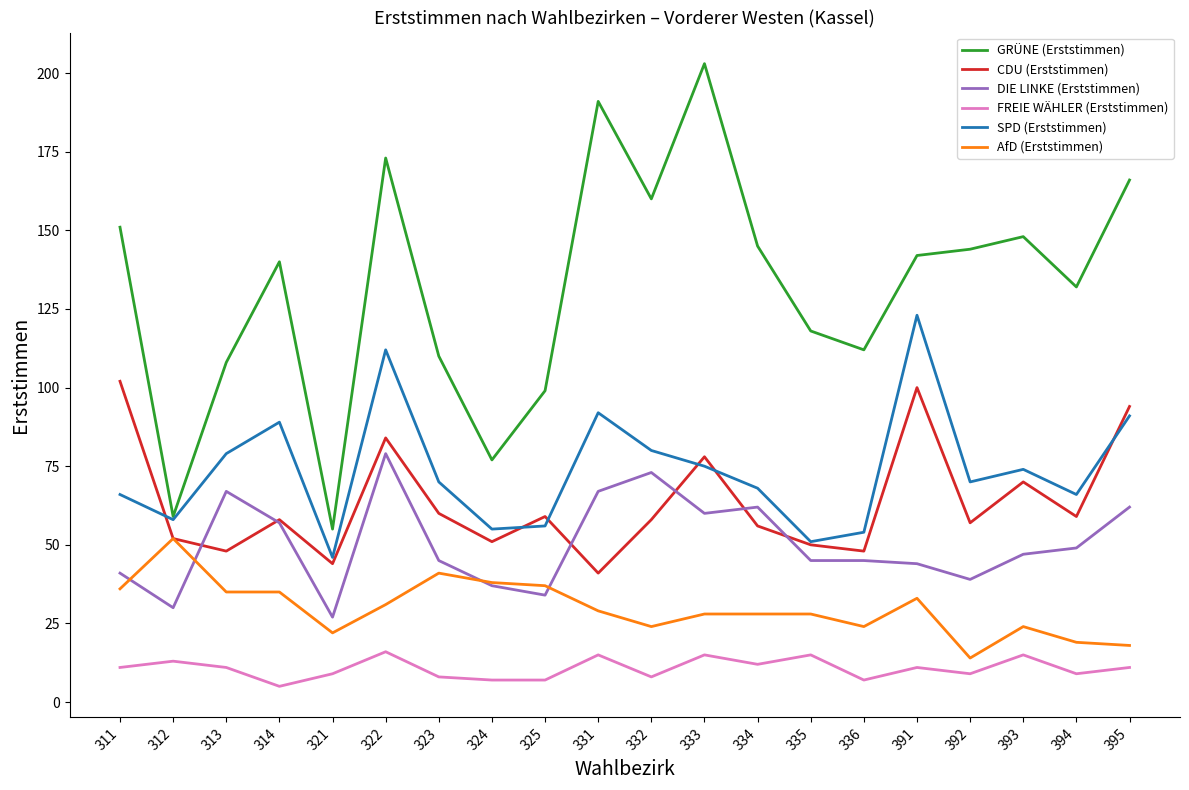

Between 332 and 392, which series saw the biggest shift?

DIE LINKE (Erststimmen)